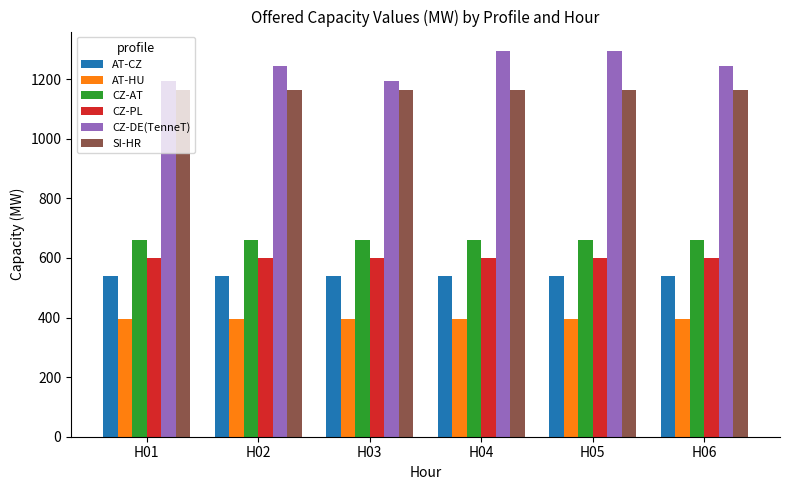

The value of CZ-PL at H03 is 600. True or false?

True